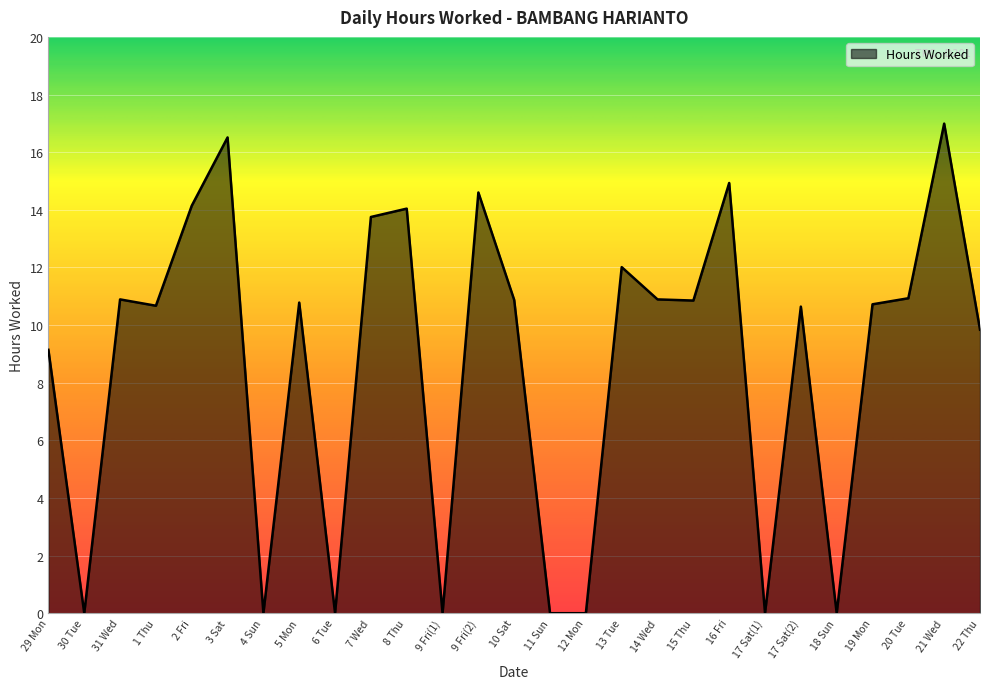

True or false: the data has more than 2 interior local peaks.

True